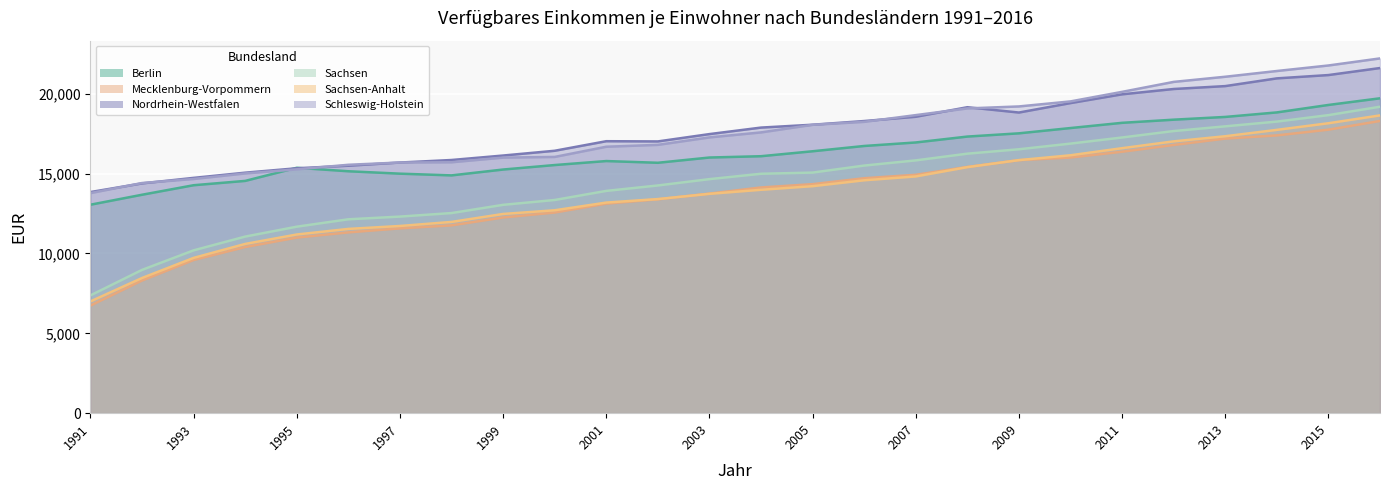

What is the highest value of the Berlin series?

19719